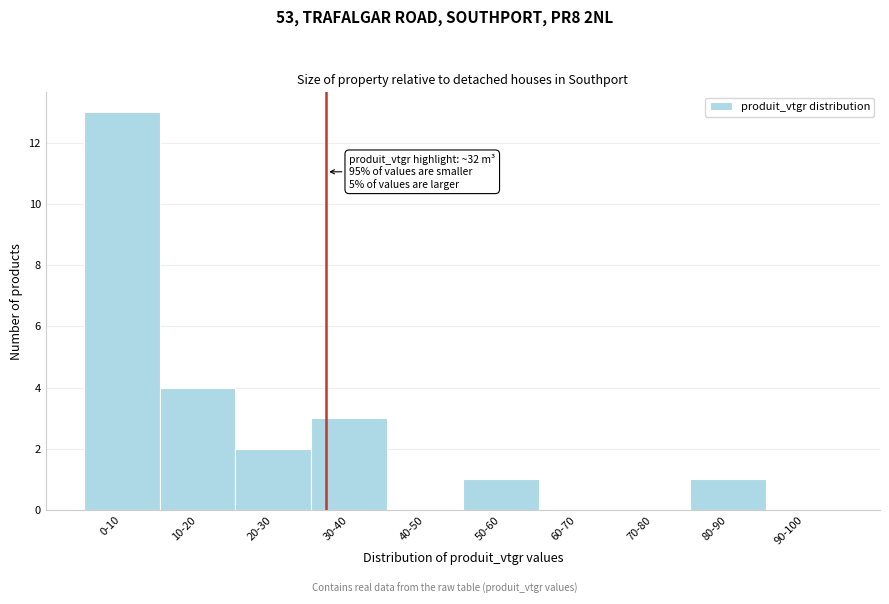

Reading right to left, list all the values displayed in this chart.

90-100=0	80-90=1	70-80=0	60-70=0	50-60=1	40-50=0	30-40=3	20-30=2	10-20=4	0-10=13